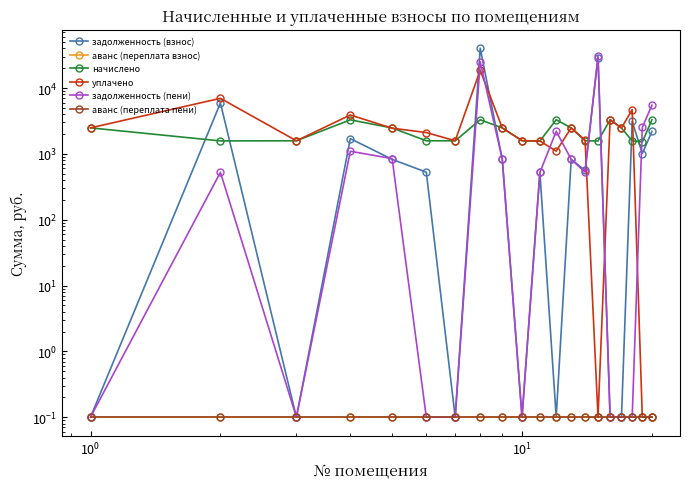

Where is the first local minimum for задолженность (взнос)?

$\mathdefault{10^{0}}$